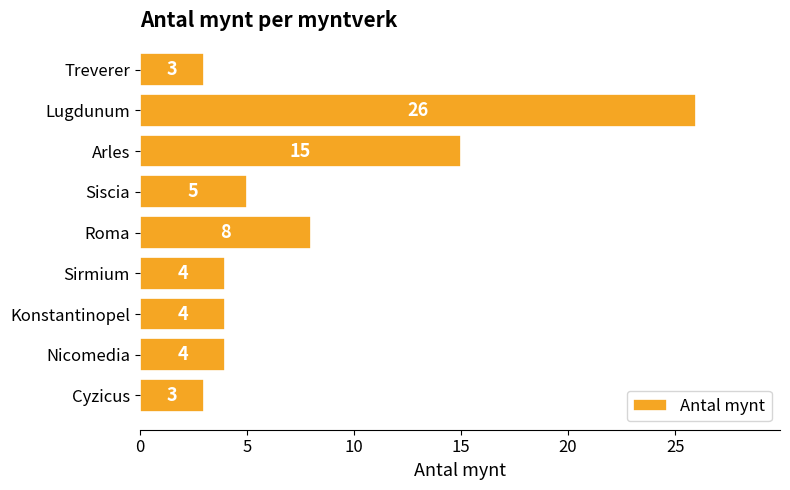

Which label corresponds to the largest value in the chart?

Lugdunum